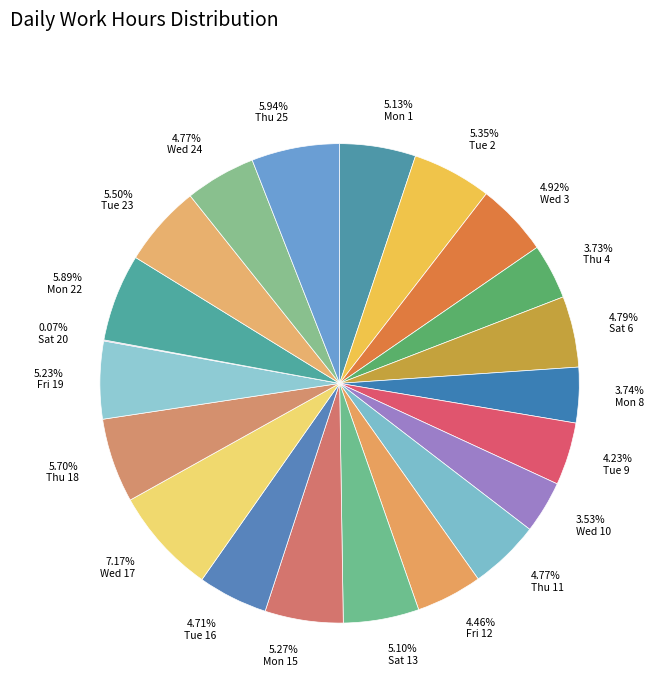

Does any single category account for the majority?

No